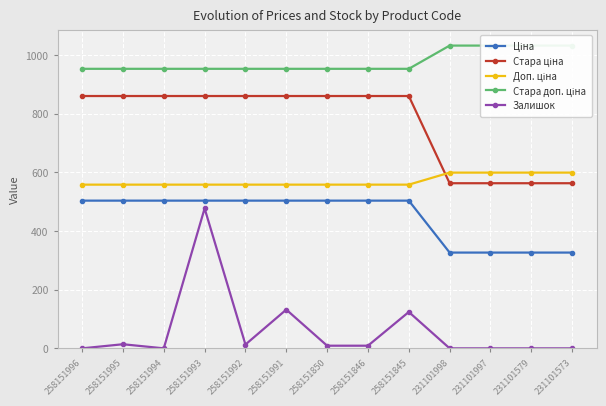

Count the number of data series in this chart.

5